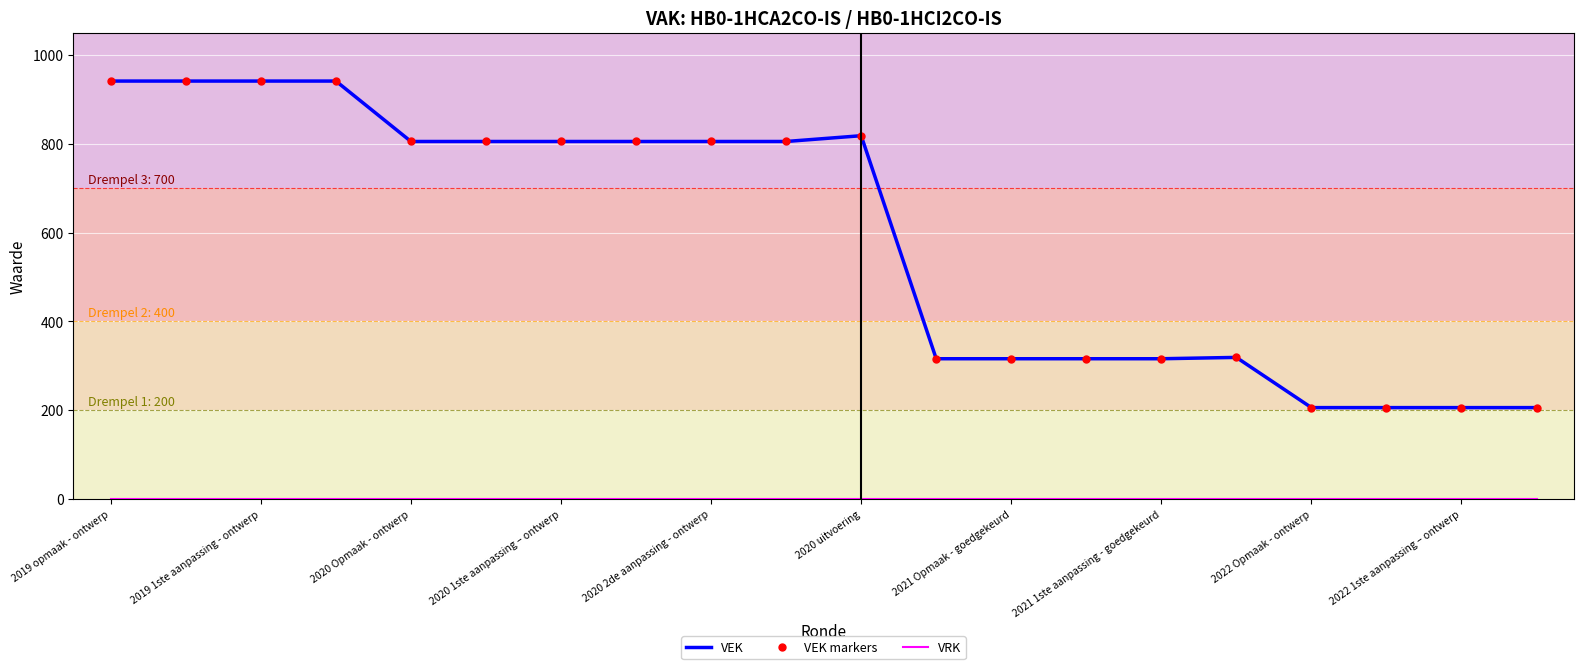

Reading right to left, extract all data points from this chart.

VEK: 206	206	206	206	319	316	316	316	316	818	805	805	805	805	805	805	941	941	941	941
VEK markers: 206	206	206	206	319	316	316	316	316	818	805	805	805	805	805	805	941	941	941	941
VRK: 0	0	0	0	0	0	0	0	0	0	0	0	0	0	0	0	0	0	0	0